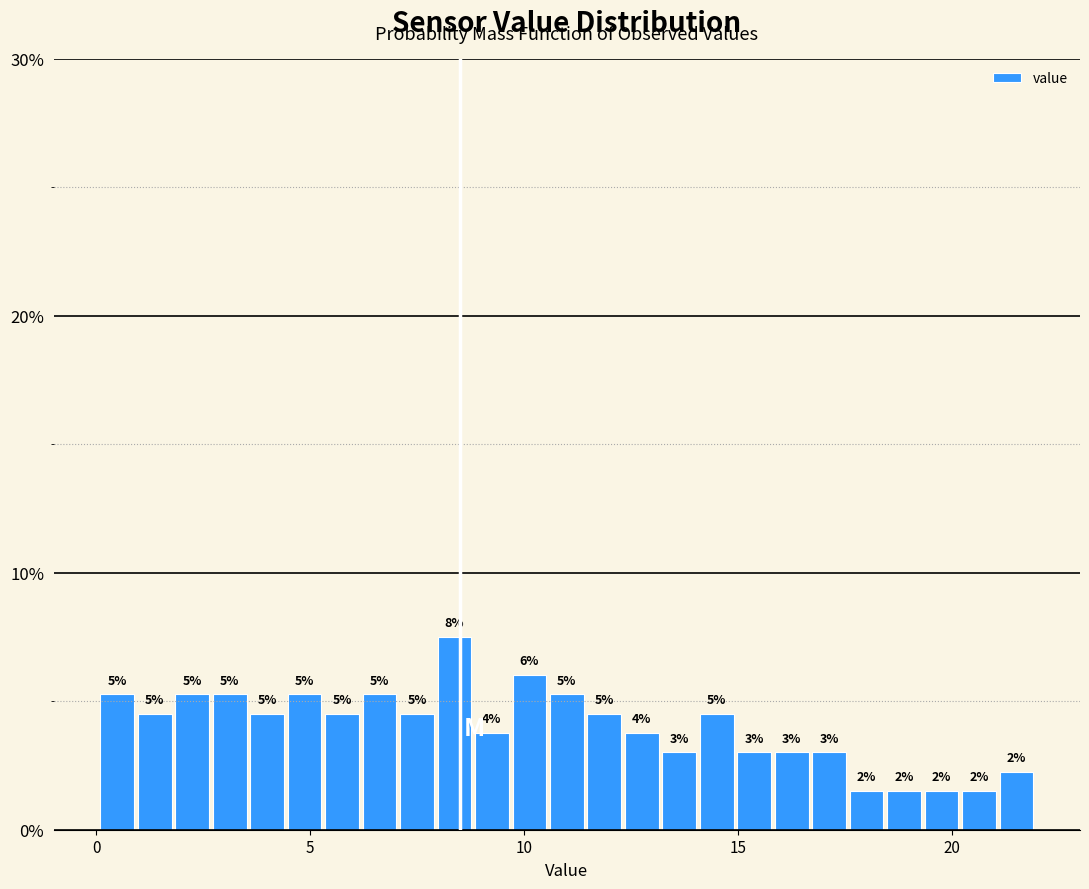

Read against the x-axis, roughly where is the centre of the tallest bar?

8.5